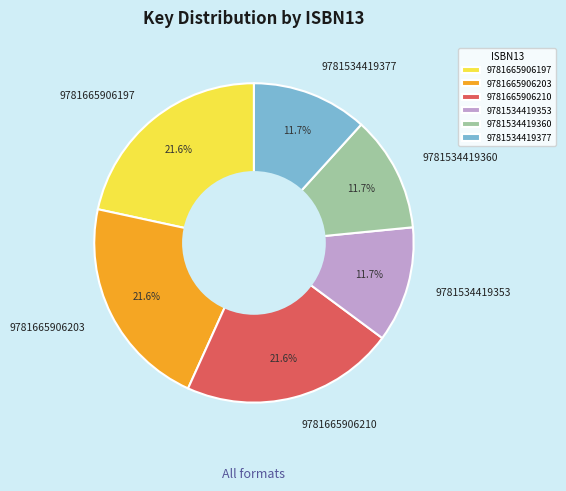

Is it true that 9781665906197 is 9% of the pie?

False